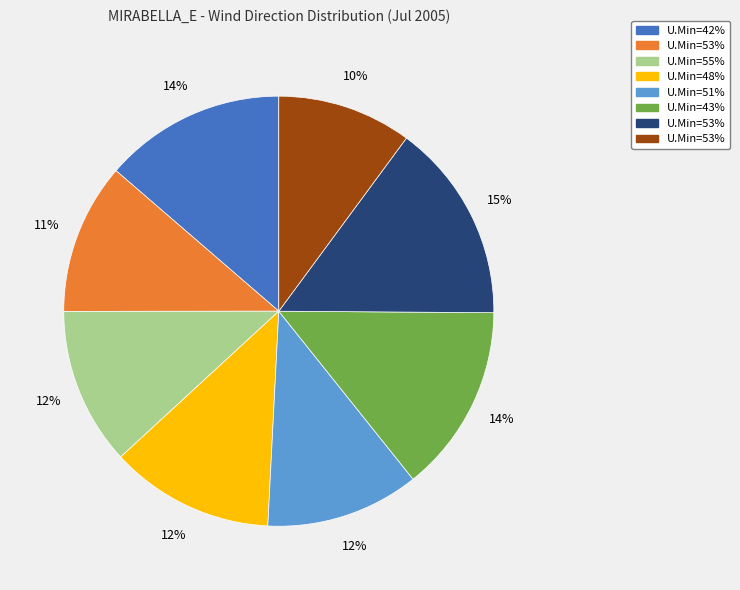

To the nearest percent, what is the average slice percentage?

12%